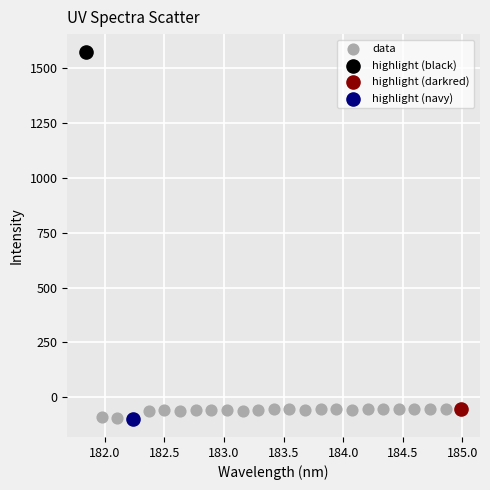

What are all the series names shown in the legend?

data, highlight (black), highlight (darkred), highlight (navy)